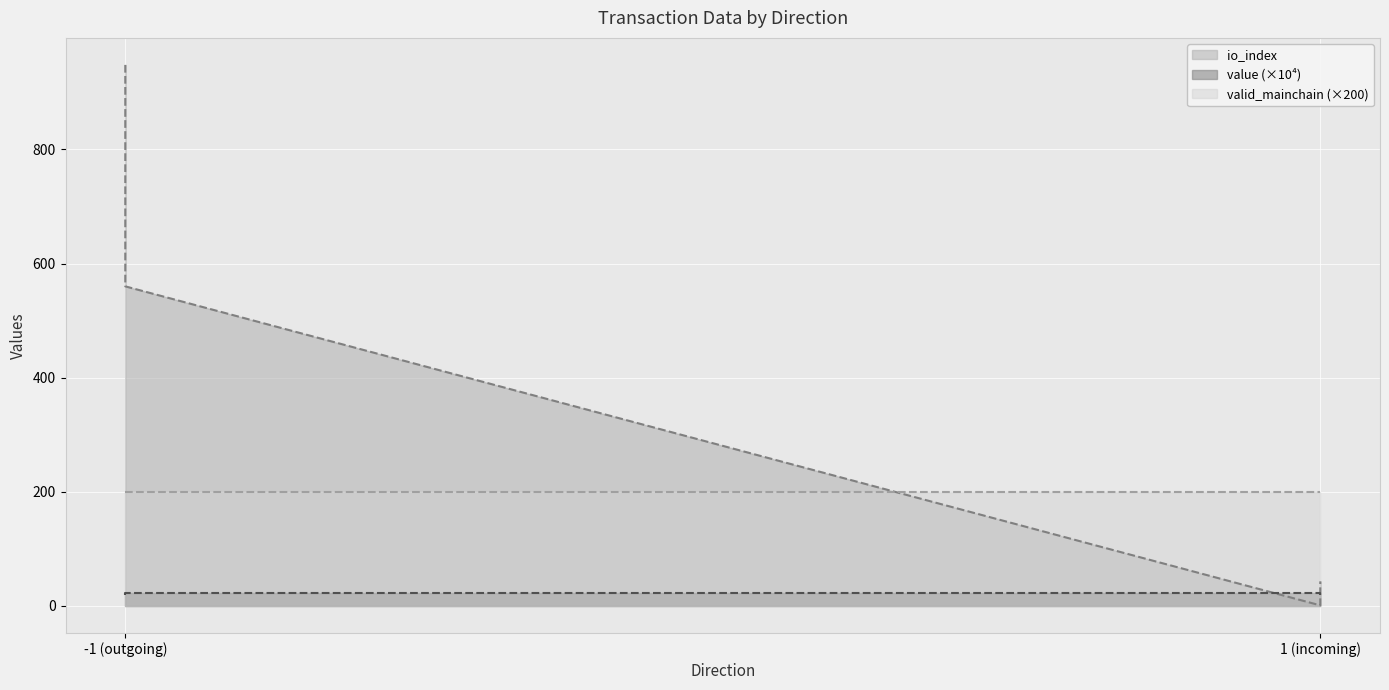

True or false: value has more than 0 interior local peaks.

False